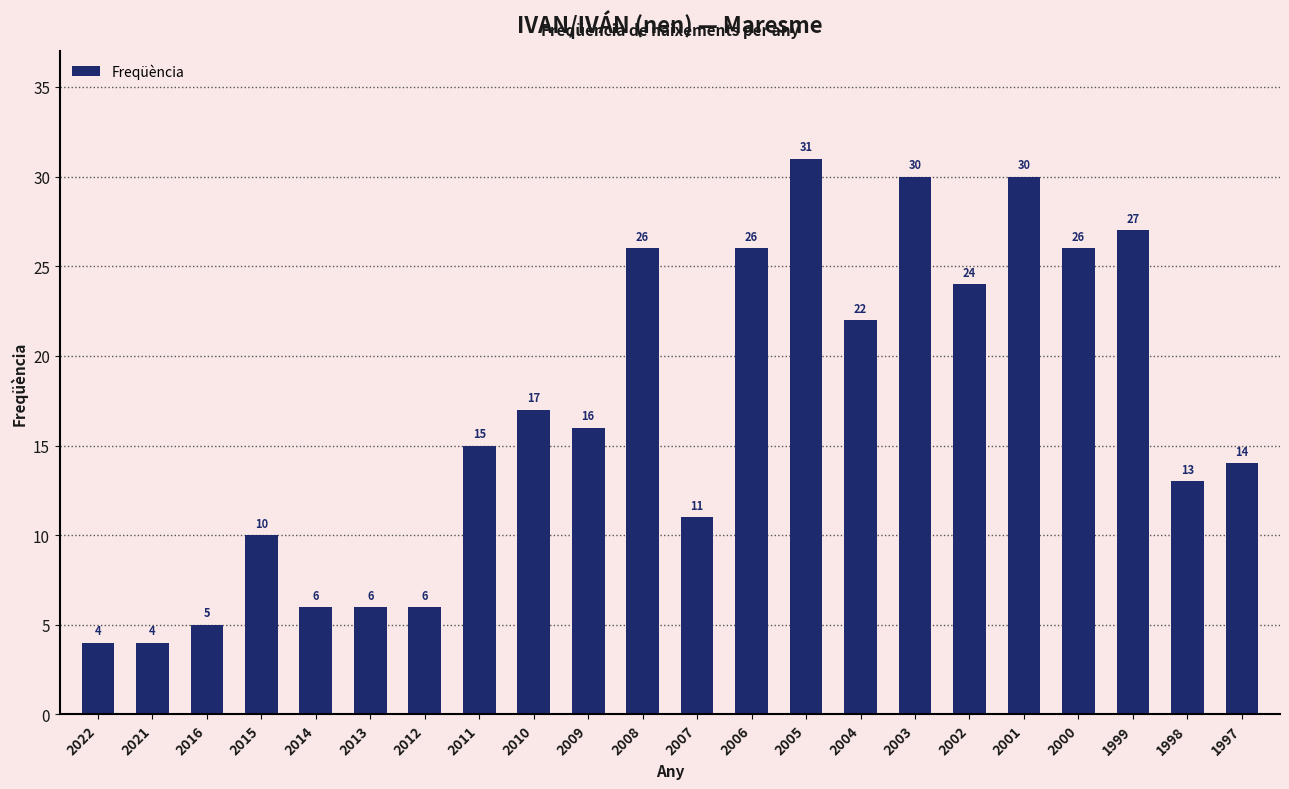

How many series are shown in this chart?

1